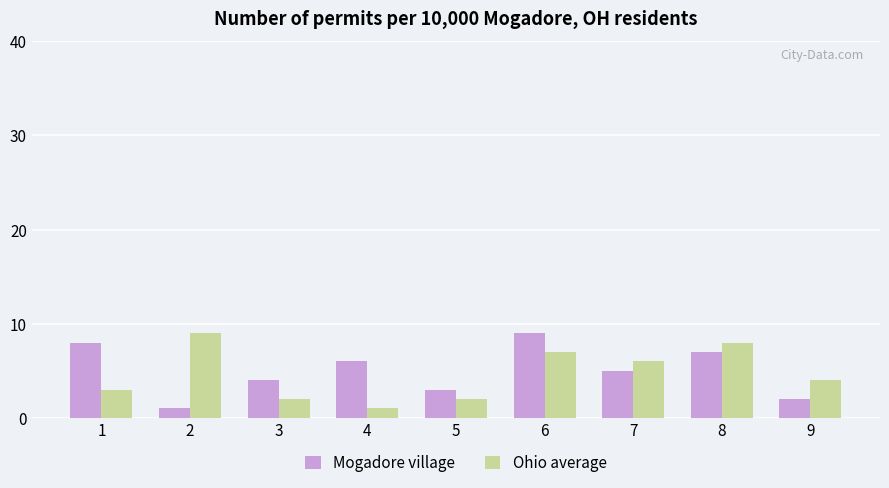

Rank the series at 9 from highest to lowest value.

Ohio average, Mogadore village